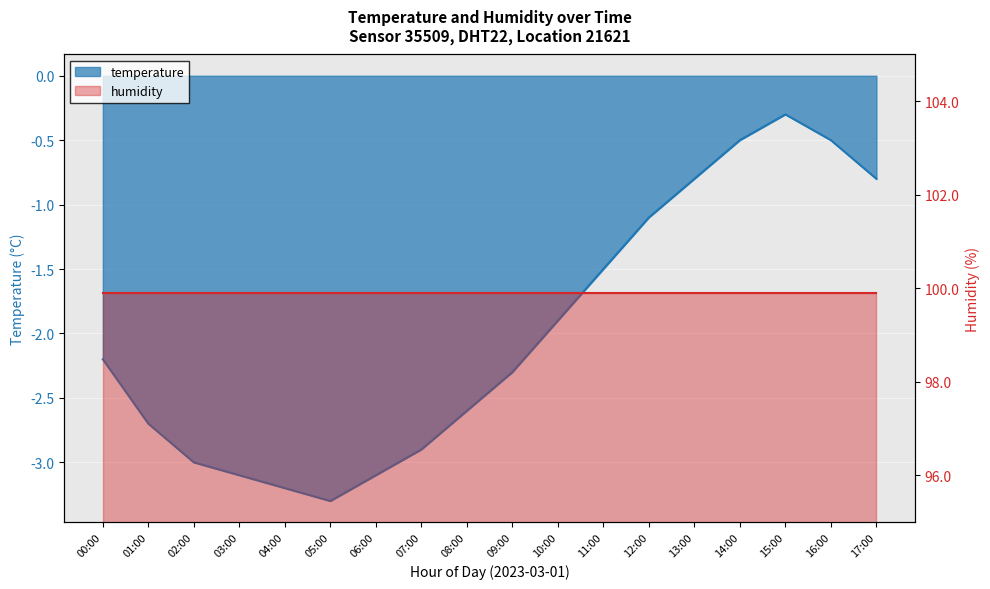

Reading left to right, list all the values displayed in this chart.

-2.2	-2.7	-3.0	-3.1	-3.2	-3.3	-3.1	-2.9	-2.6	-2.3	-1.9	-1.5	-1.1	-0.8	-0.5	-0.3	-0.5	-0.8